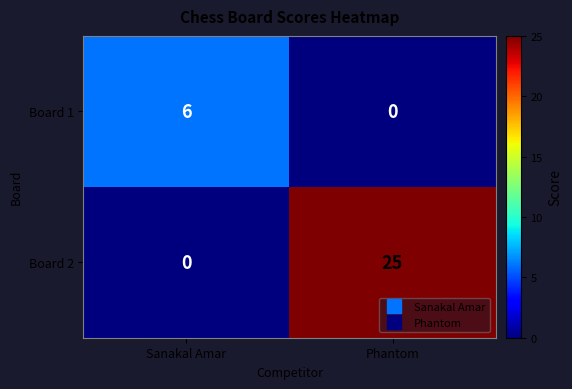

What is the difference between the highest and lowest values at Phantom?

25